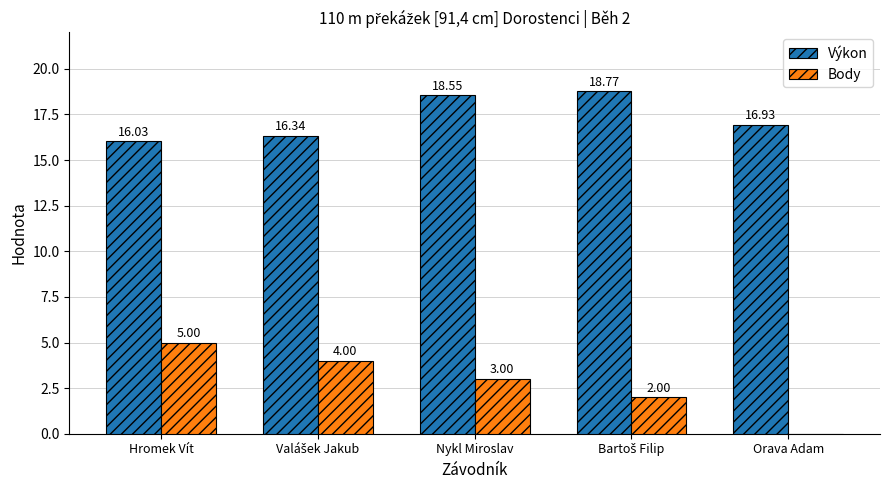

Between Nykl Miroslav and Orava Adam, which series saw the biggest shift?

Body